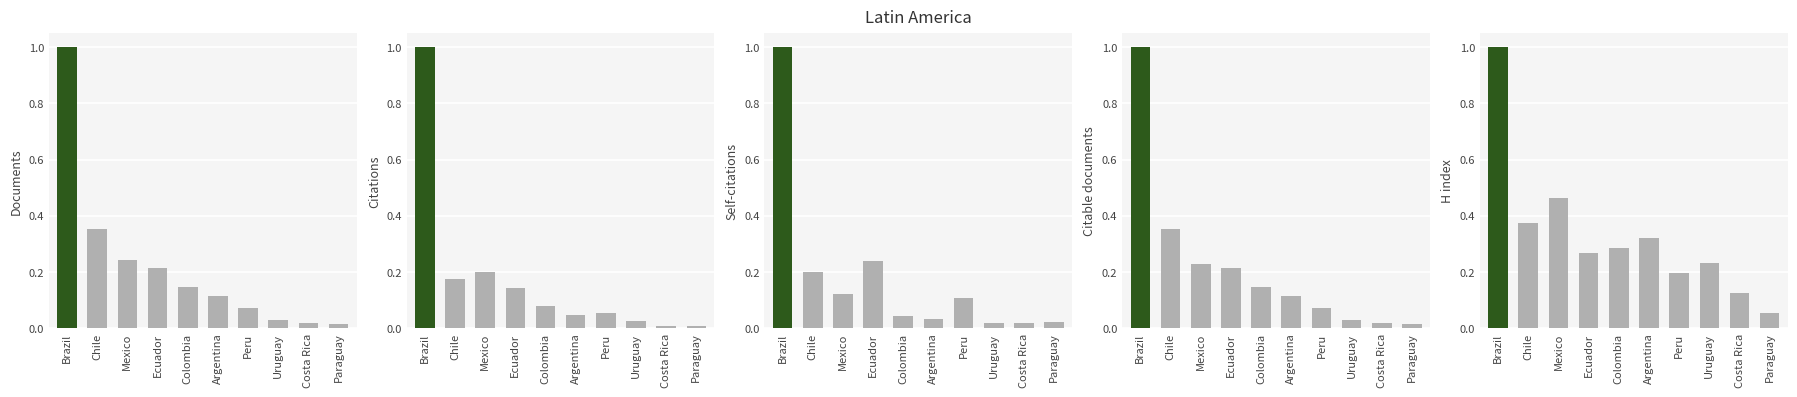

What are all the series names shown in the legend?

Documents, Citations, Self-citations, Citable documents, H index